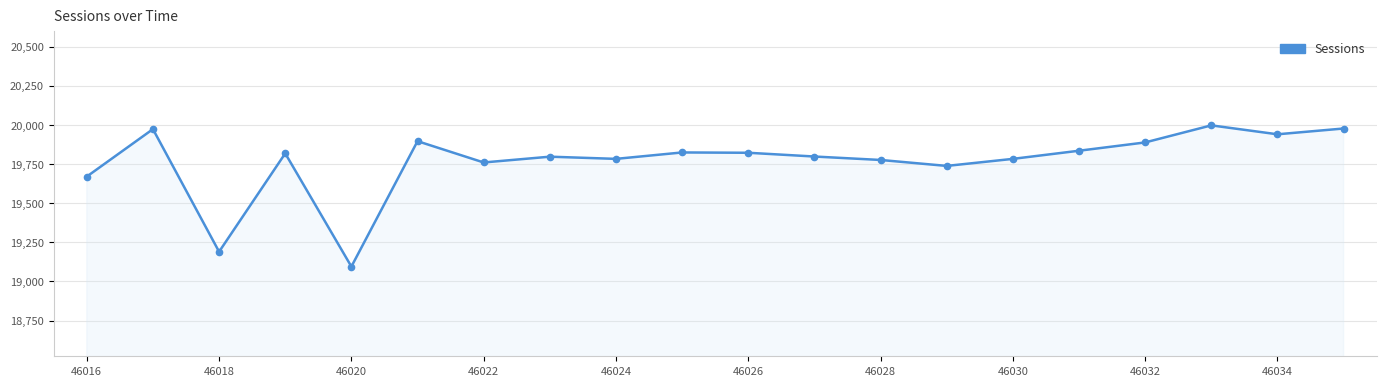

What is the greatest value displayed?

19997